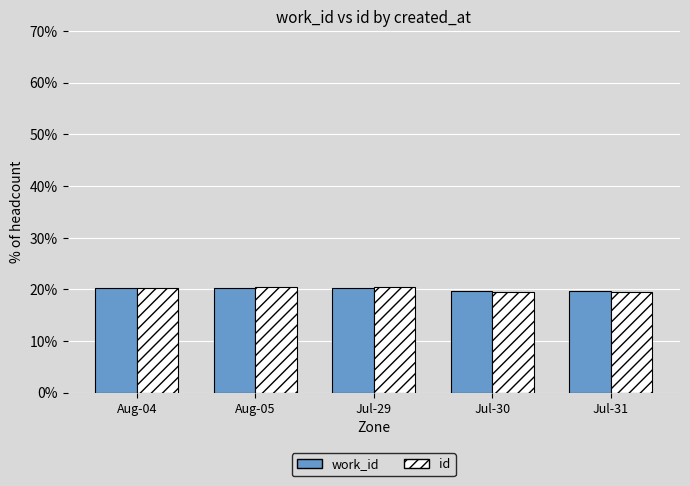

What is the smallest value displayed?

19.5